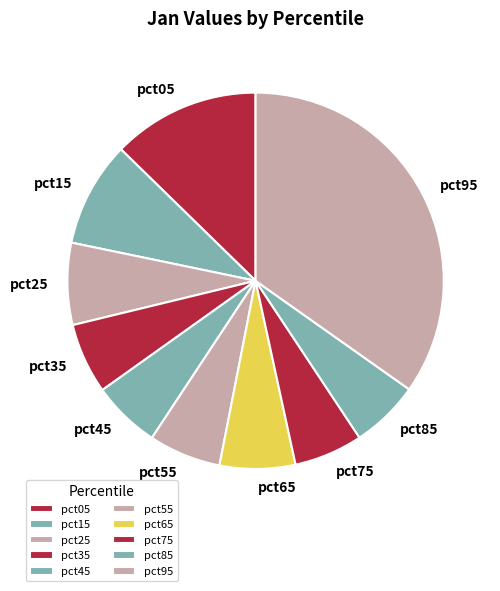

Combined, do pct45 and pct65 account for over 50%?

No